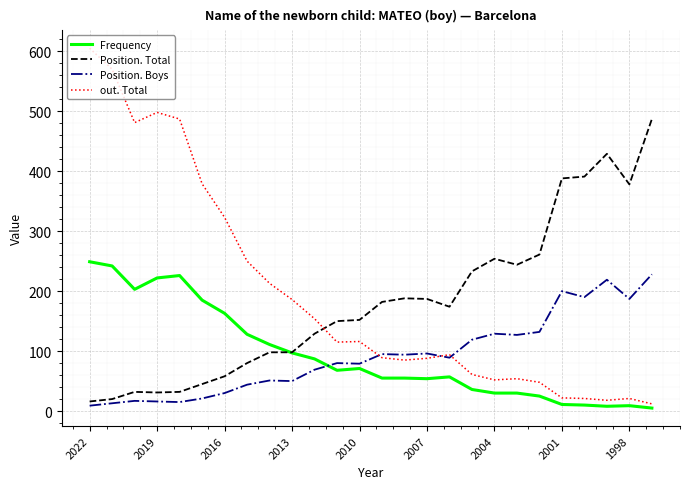

Which series has the largest range (max minus min)?

out. Total